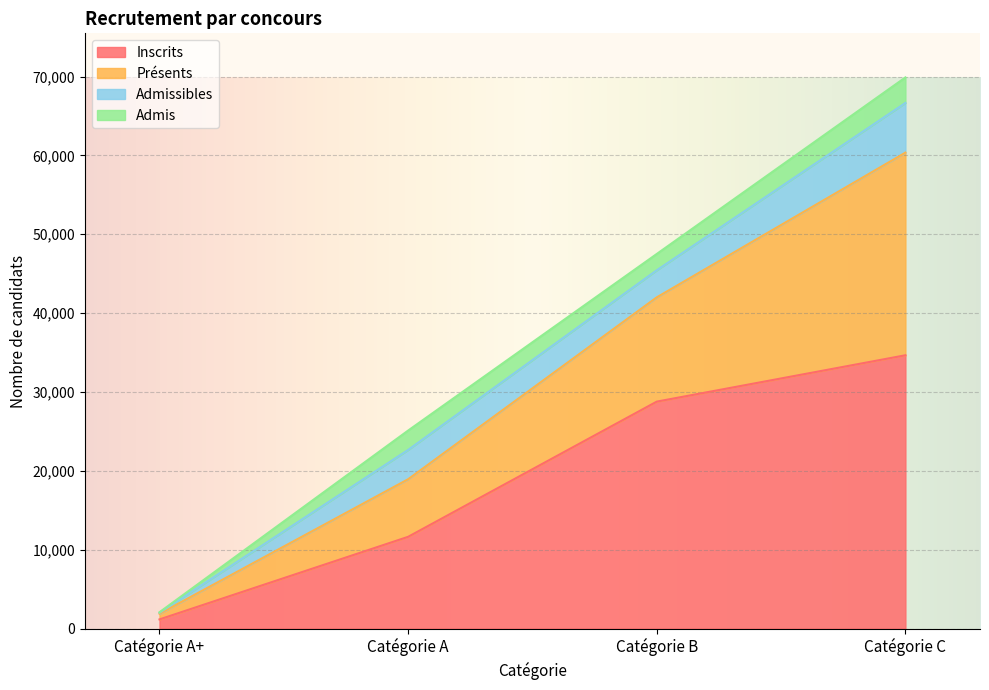

What is the label of the 4th point from the right?

Catégorie A+